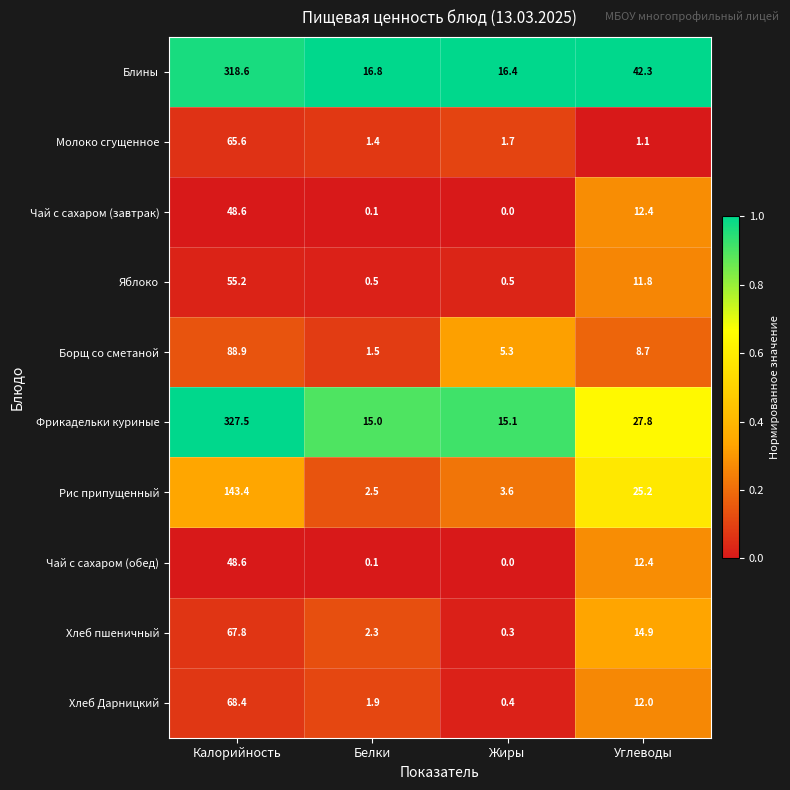

Which series has the largest total across all categories?

Блины